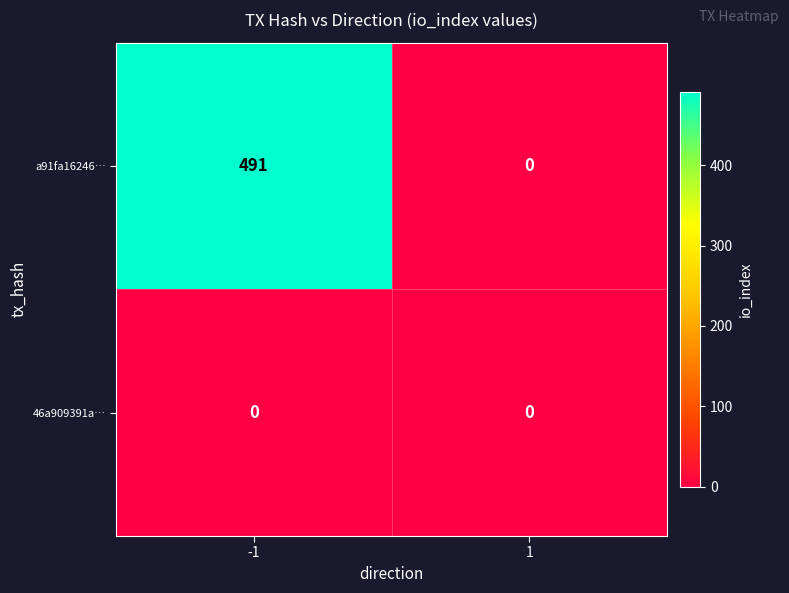

The a91fa16246… series shows 0 at 1. True or false?

True